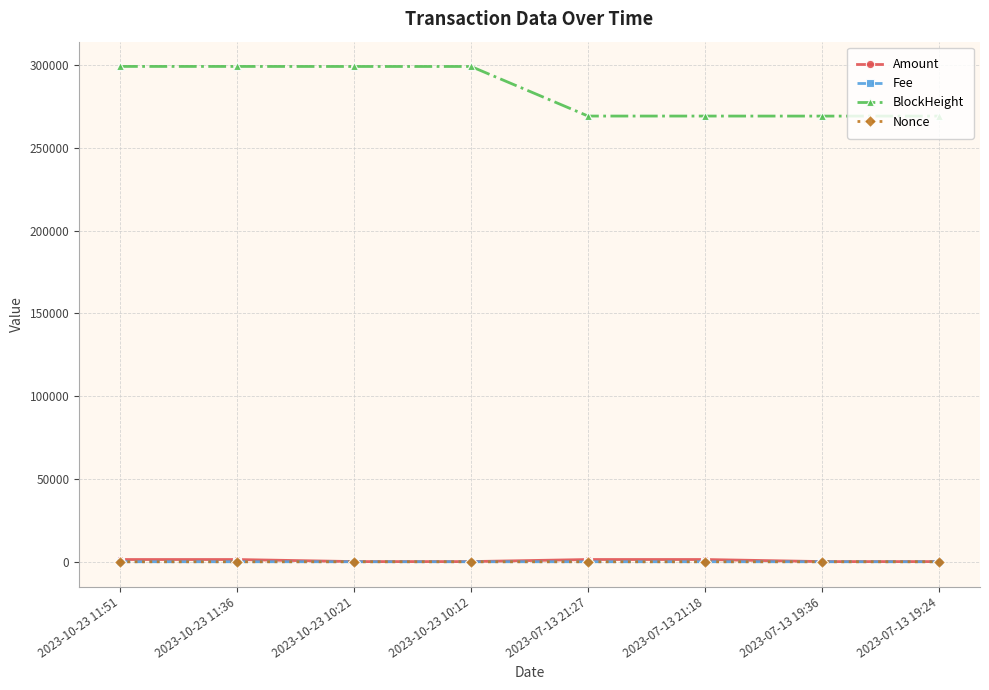

In Fee, how many points are higher than both neighbors (excluding endpoints)?

3